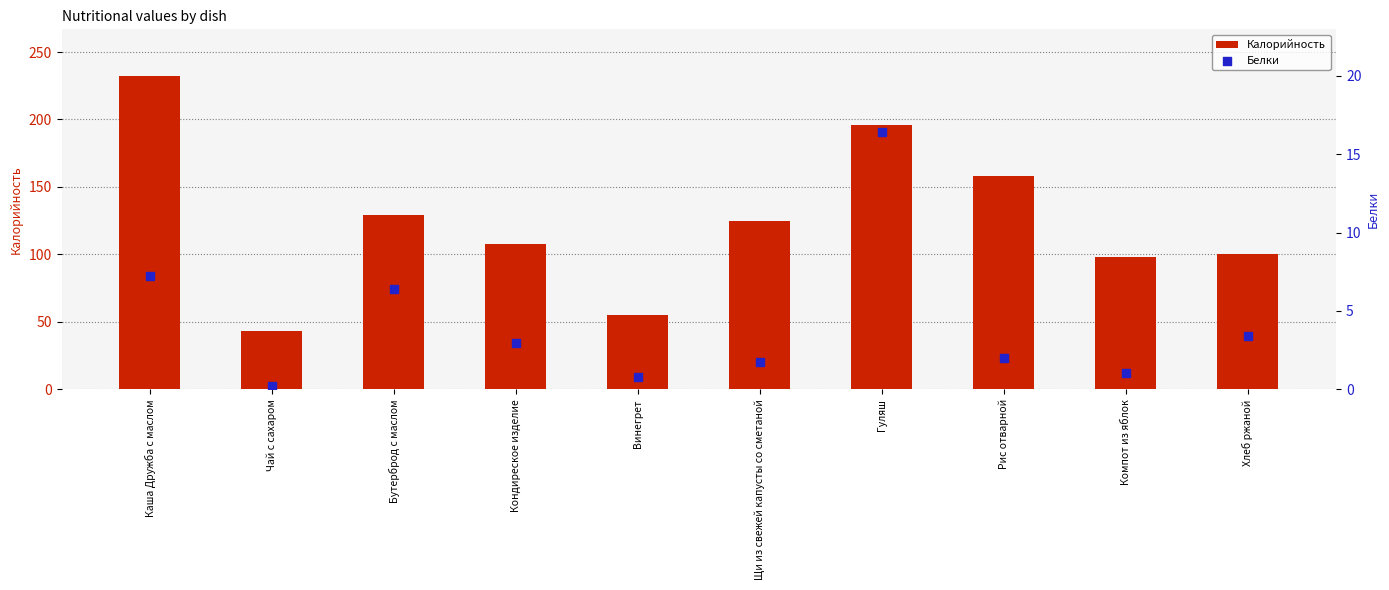

Which series has the largest total across all categories?

Калорийность